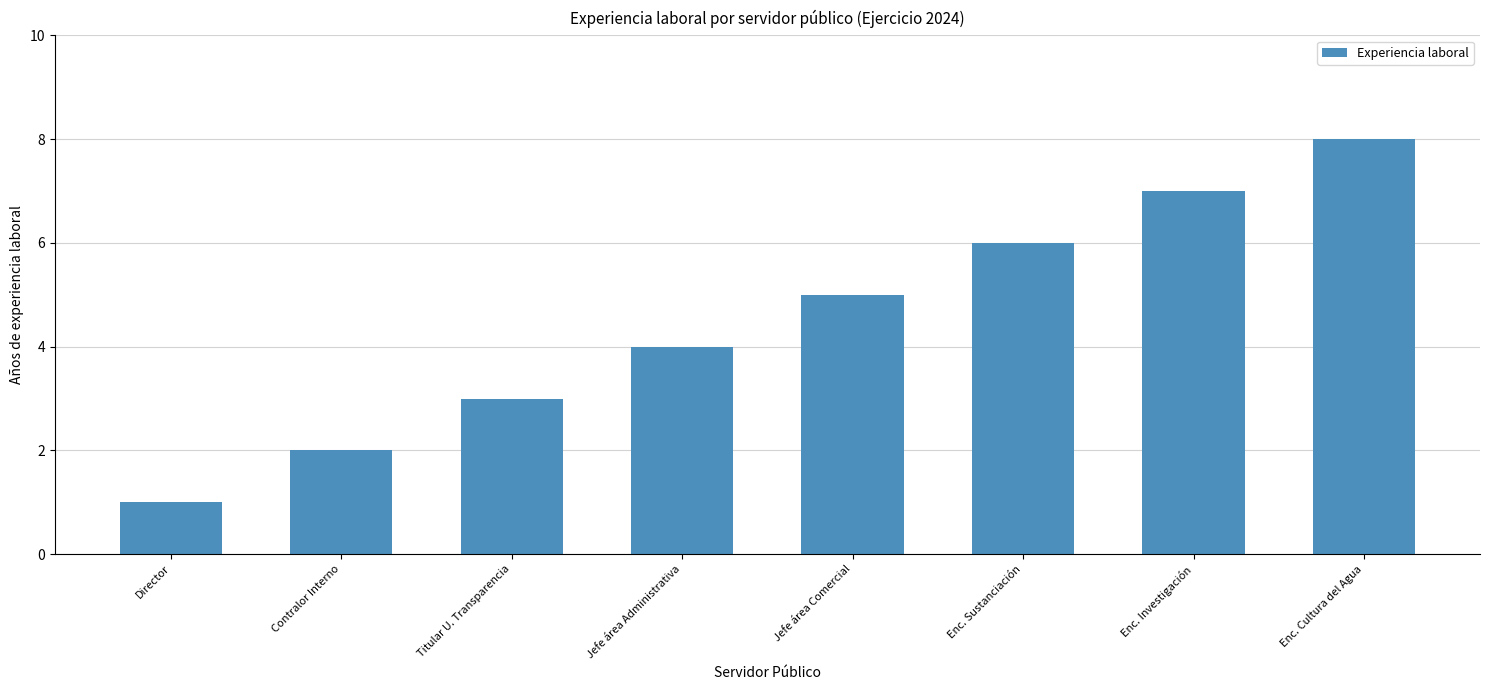

Are the bars grouped side by side (vs. stacked)?

No